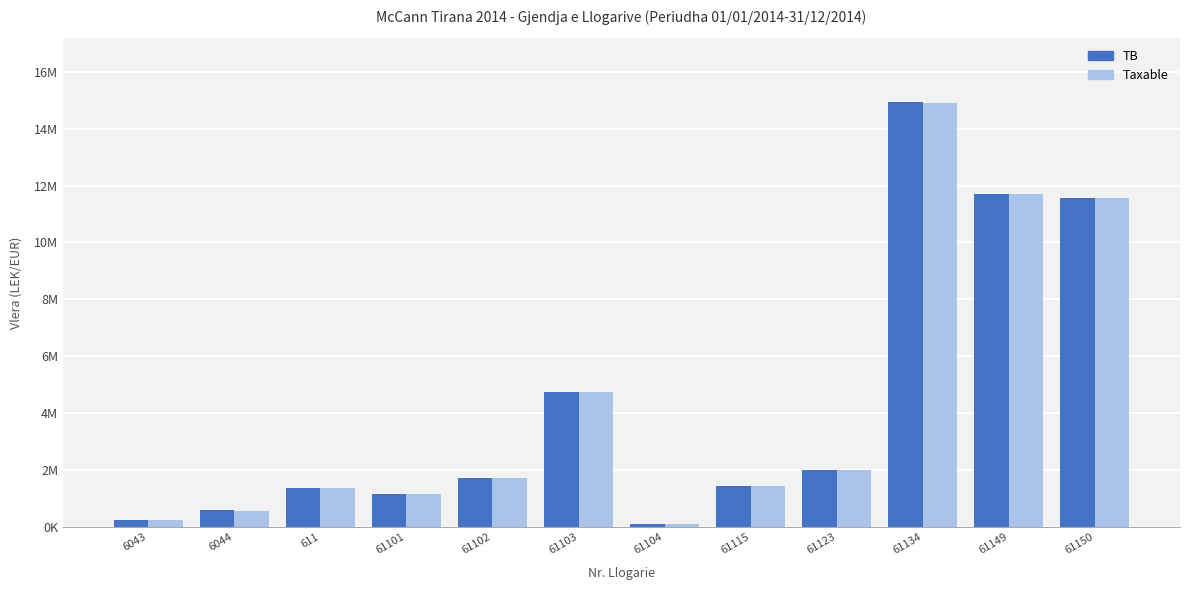

List the series in order of their peak value, lowest first.

Taxable, TB